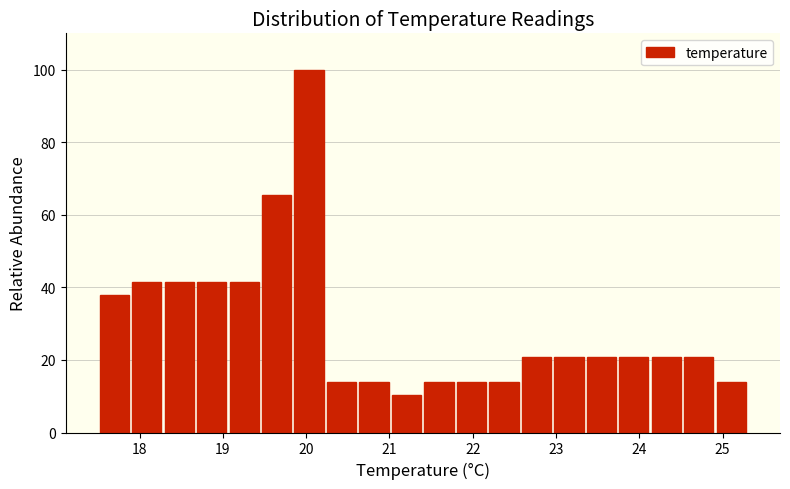

Read against the x-axis, roughly where is the centre of the tallest bar?

20.0